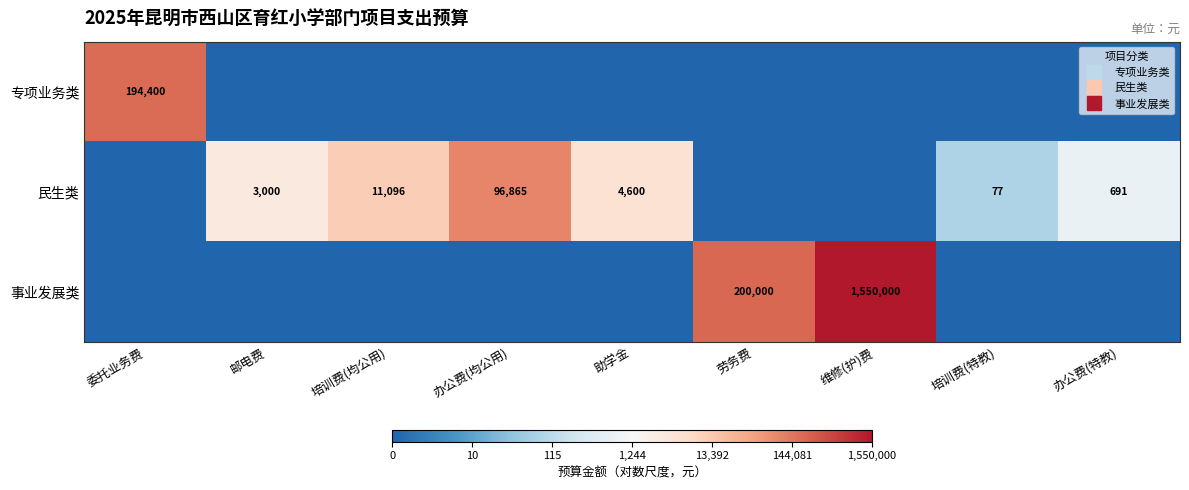

Which series has the widest spread of values?

事业发展类